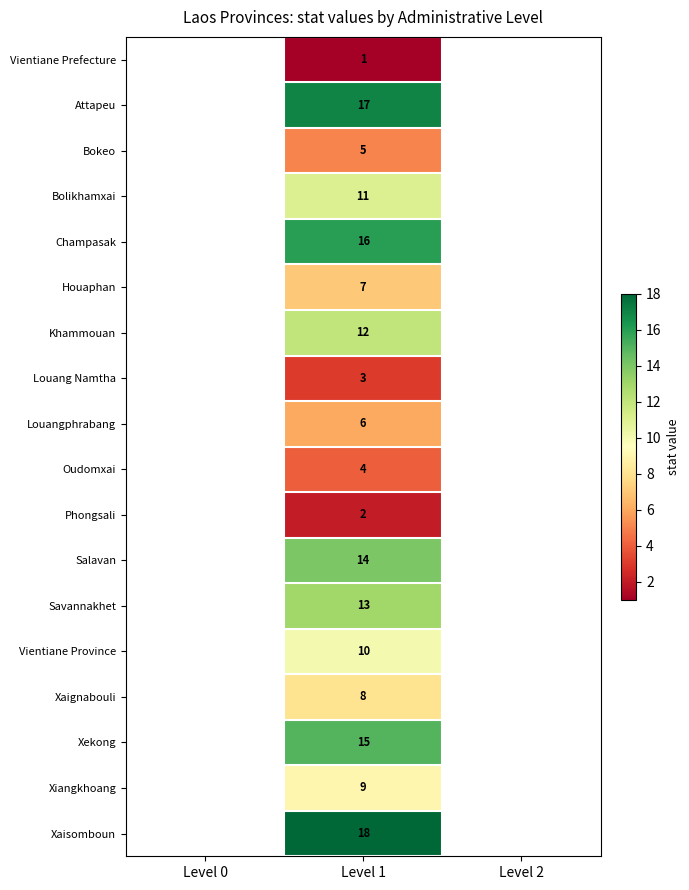

Count the number of data series in this chart.

18